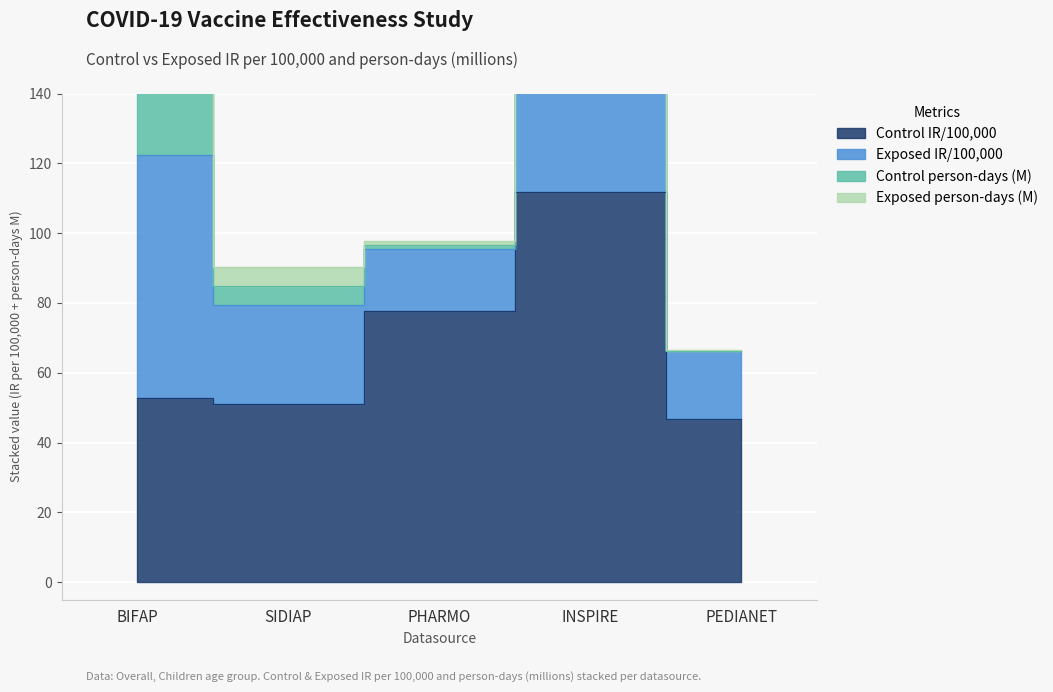

Which has a higher value, PEDIANET or PHARMO?

PHARMO